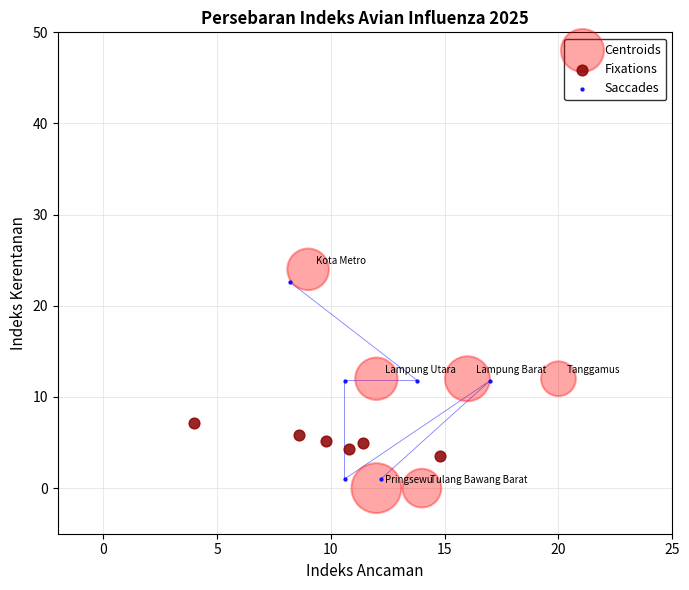

Which series has the widest spread of Y values?

Centroids